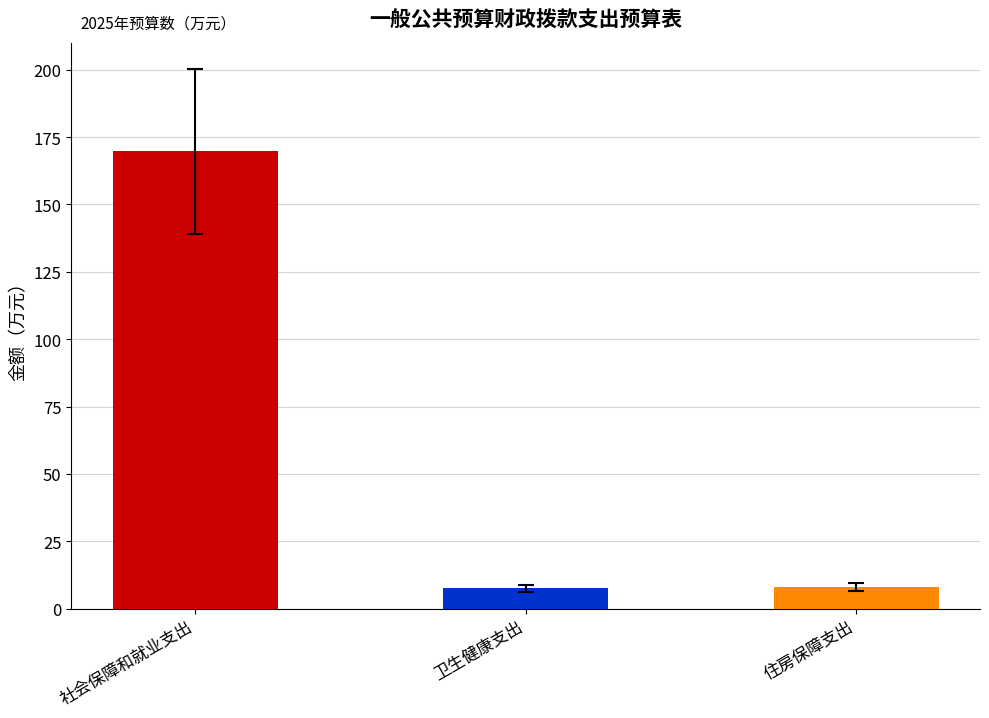

How many bars are there in total?

3